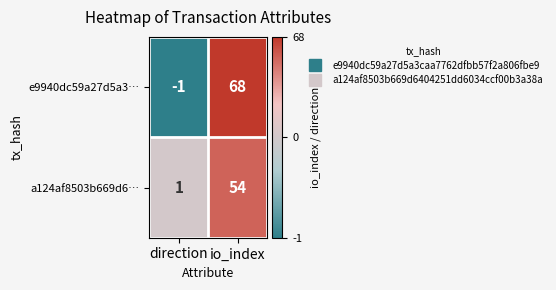

Which label corresponds to the smallest value in the chart?

direction